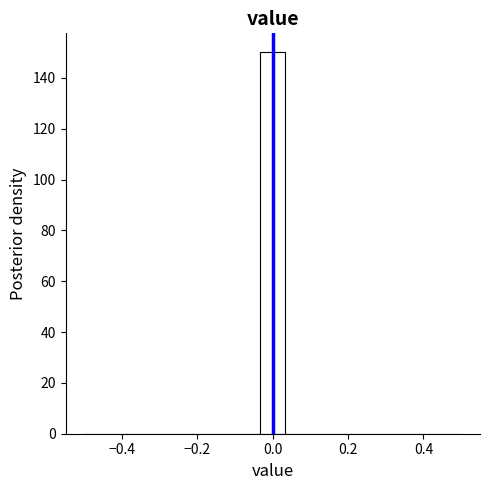

Read against the x-axis, roughly where is the centre of the tallest bar?

0.00